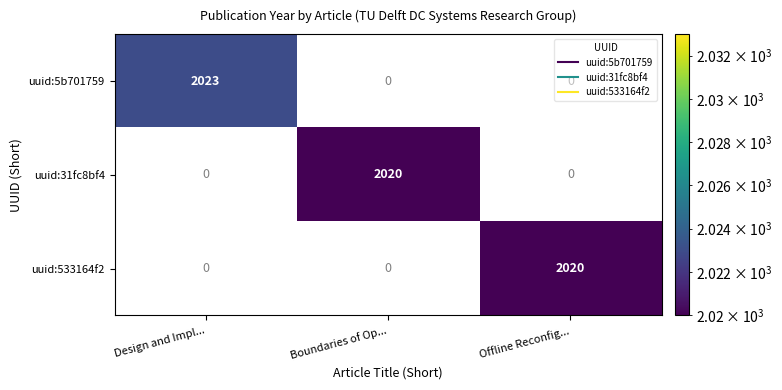

Which series has the widest spread of values?

uuid:5b701759